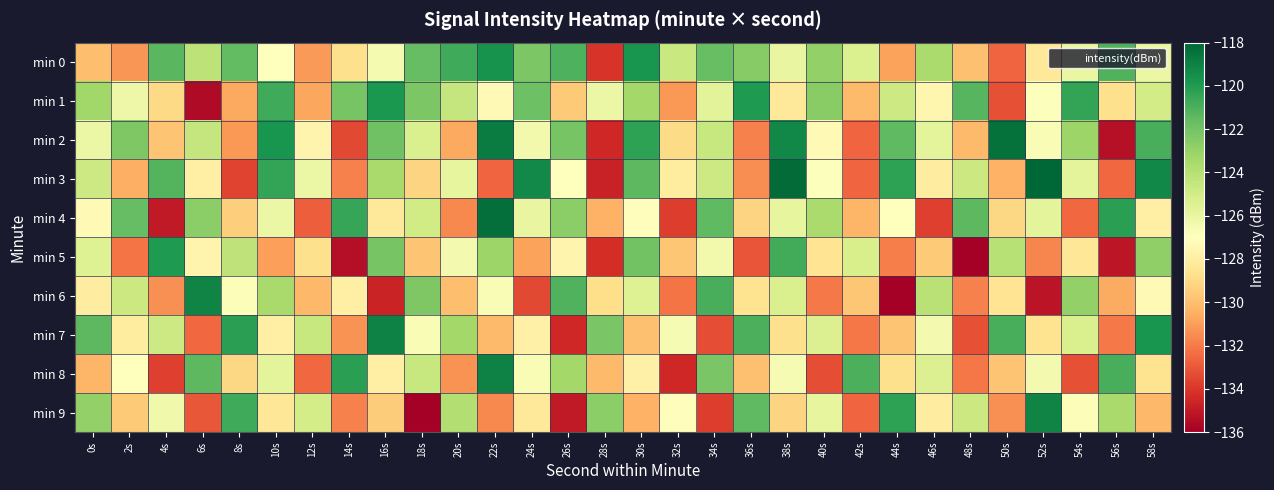

Rank the series by their maximum value, from lowest to highest.

min 5, min 1, min 0, min 6, min 9, min 7, min 8, min 2, min 4, min 3